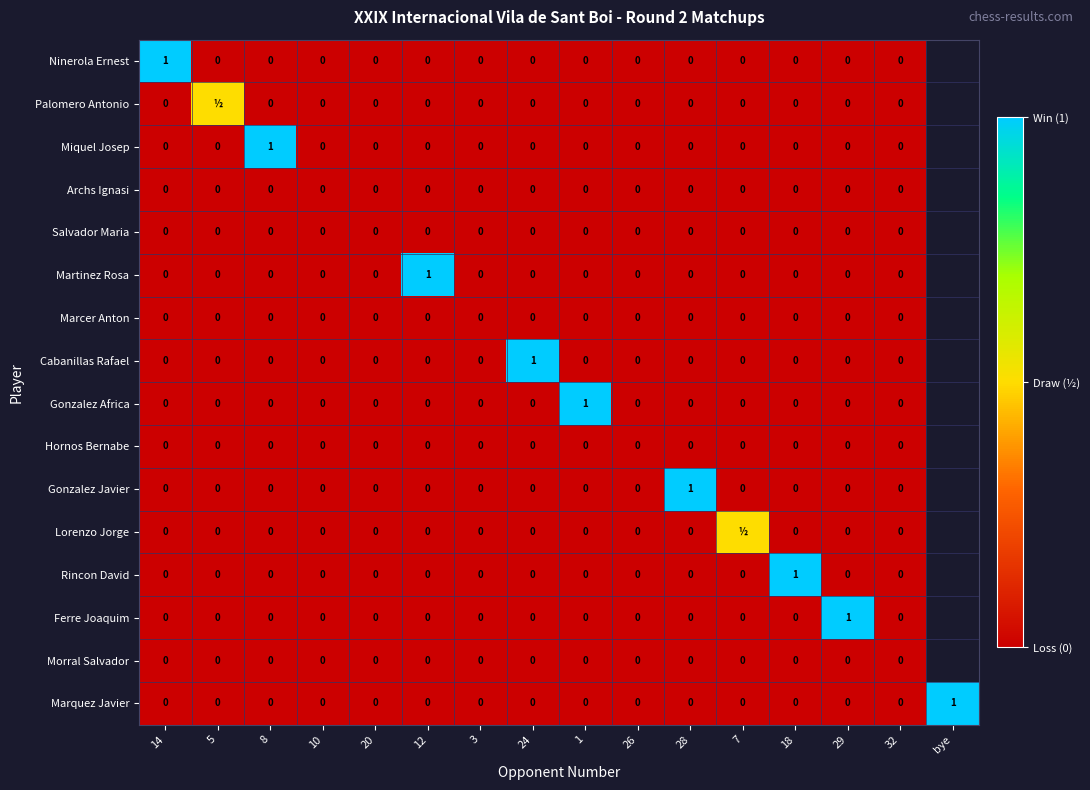

Which series changed the most between 10 and 28?

Gonzalez Javier